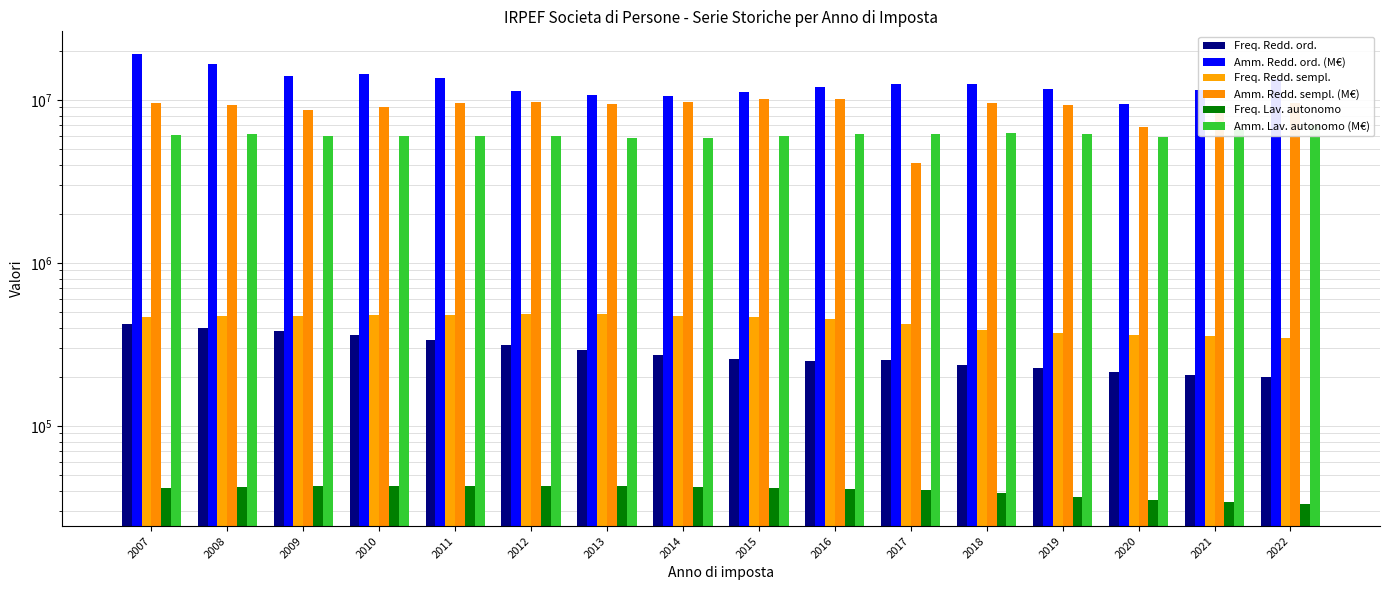

Which label corresponds to the largest value in the chart?

2007